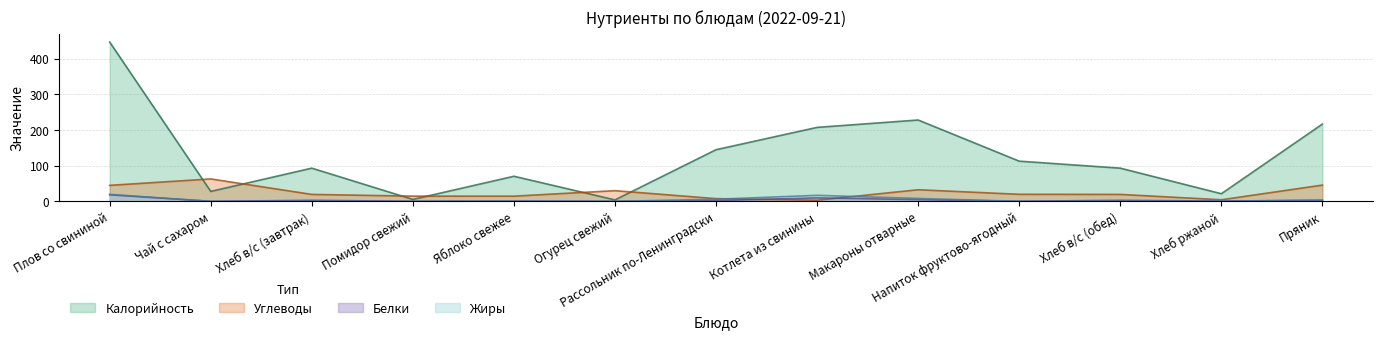

Which series has the largest range (max minus min)?

Калорийность